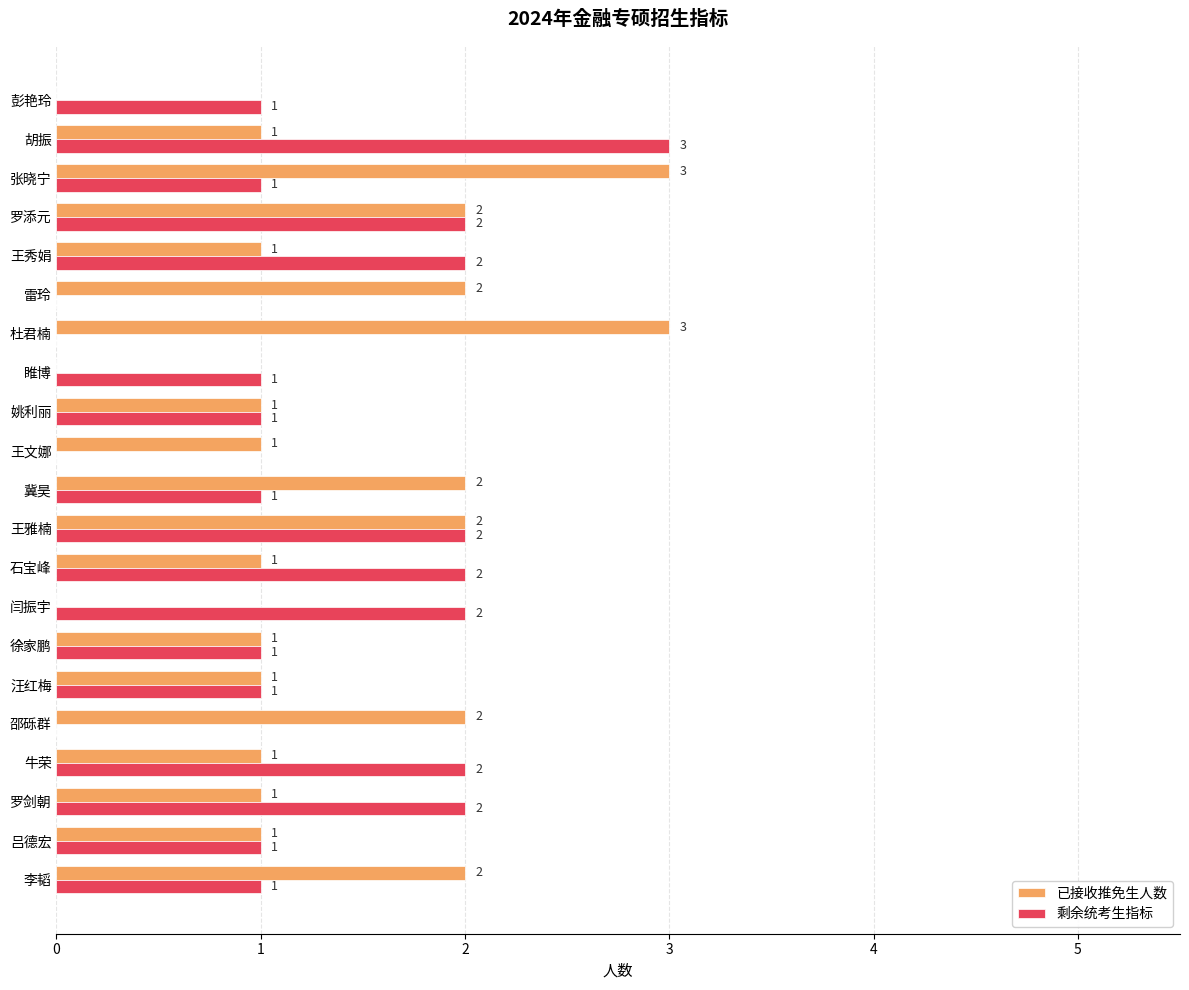

What is the maximum value for 剩余统考生指标?

3